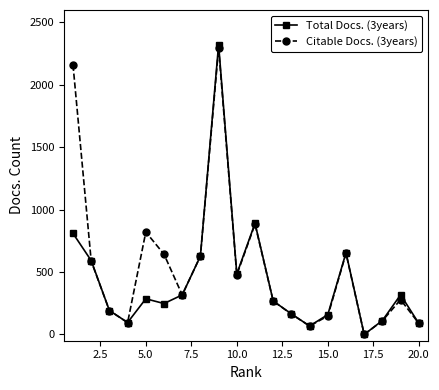

True or false: Citable Docs. (3years) has more than 2 interior local peaks.

True